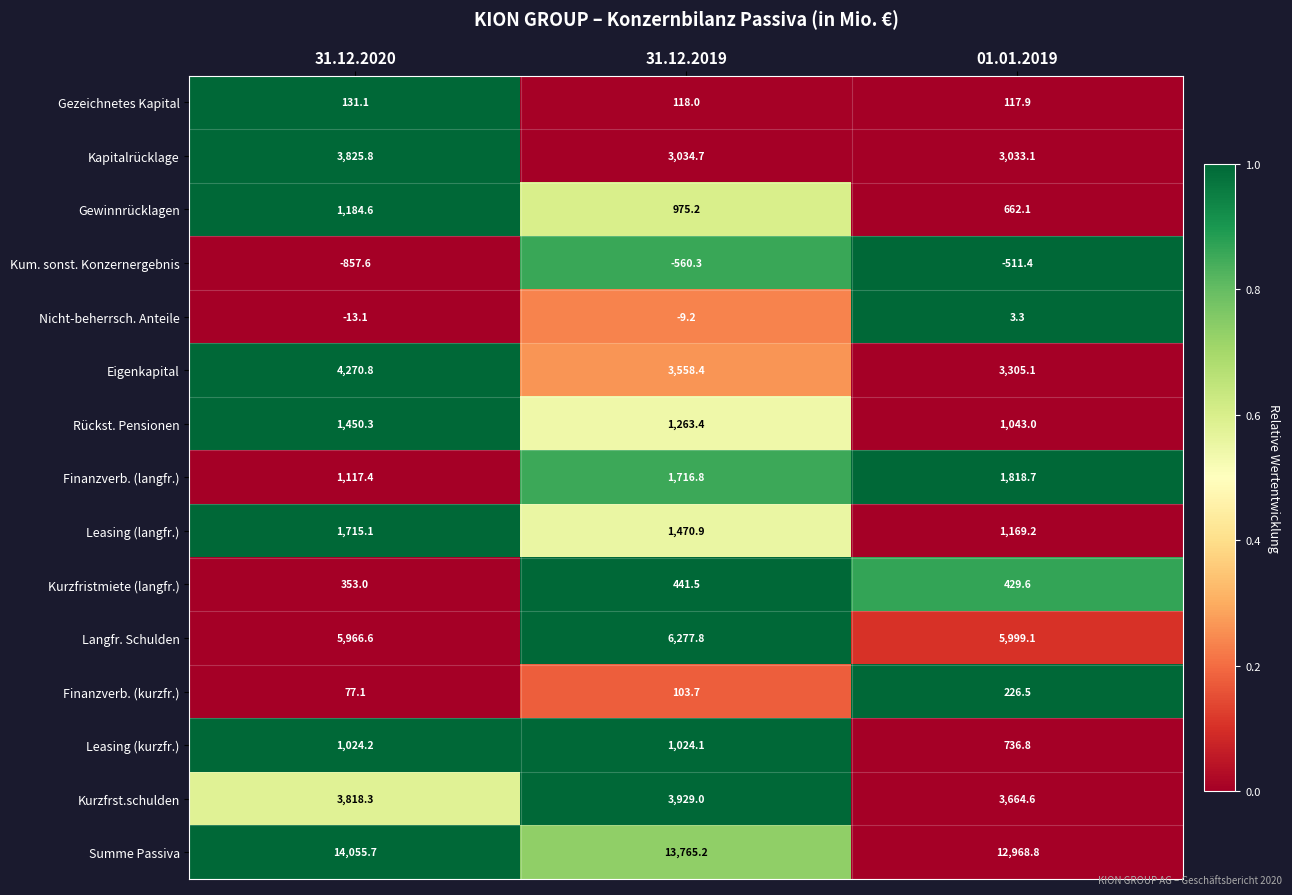

What is the minimum value shown in the chart?

-857.6